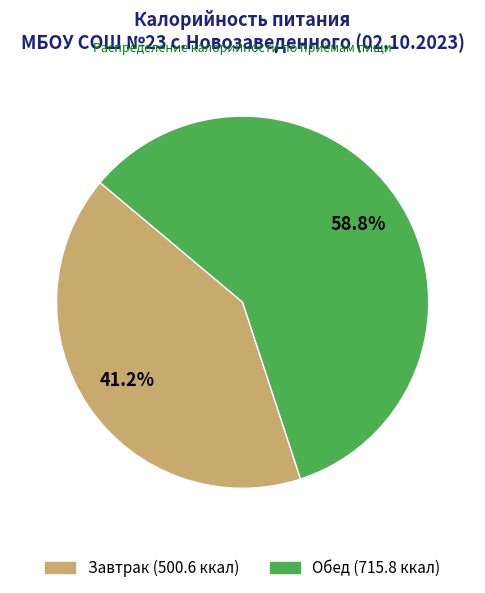

To the nearest percent, what portion does Обед represent?

59%